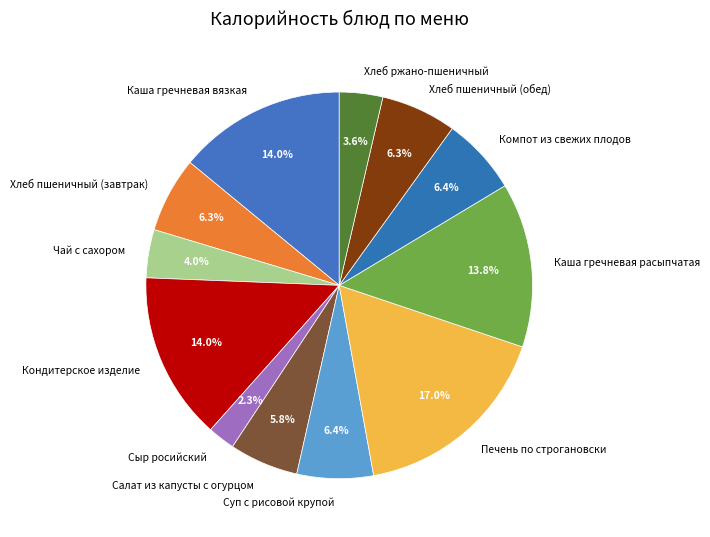

To the nearest percent, what is the combined percentage of Каша гречневая вязкая and Чай с сахором?

18%